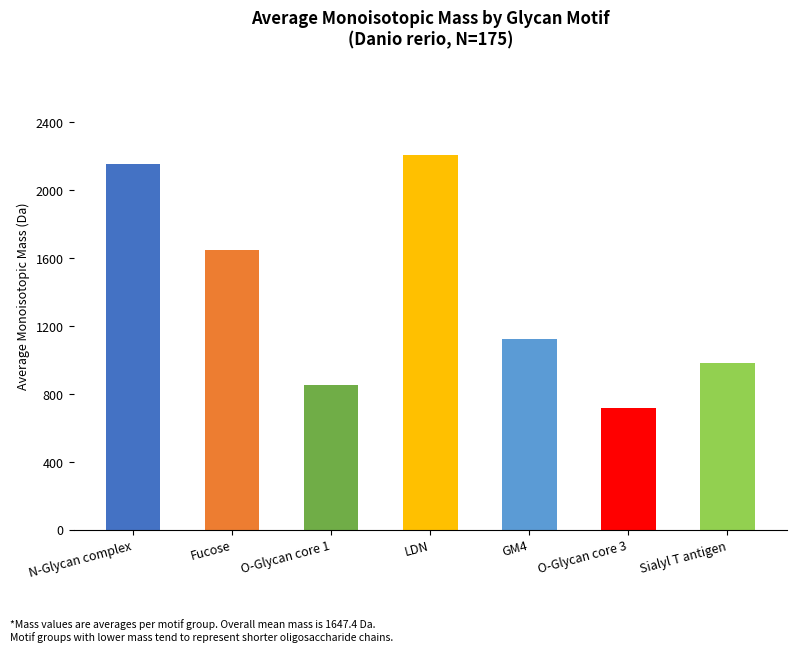

The chart shows a value of 2208.3 at LDN. True or false?

True